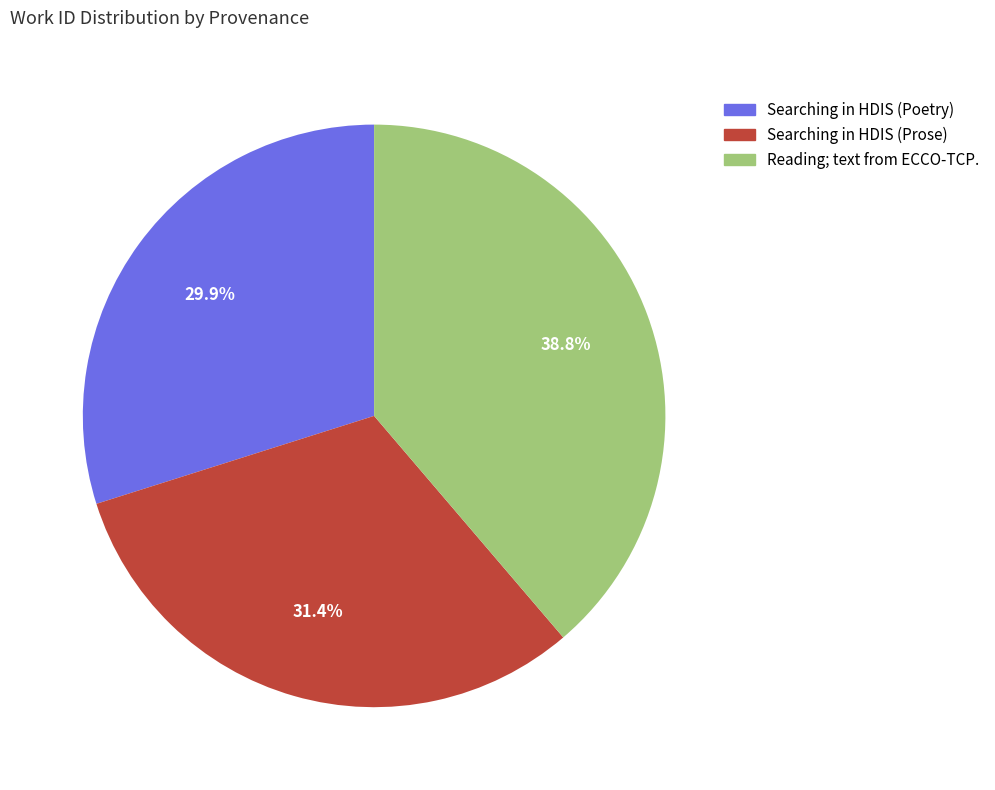

Does any single category account for the majority?

No